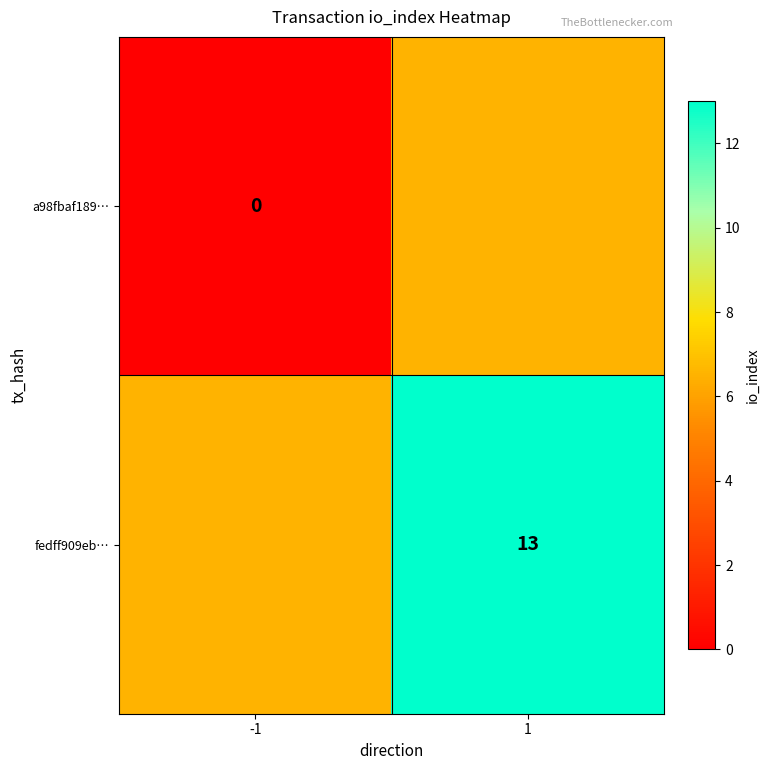

At which category is the sum across all series the highest?

1